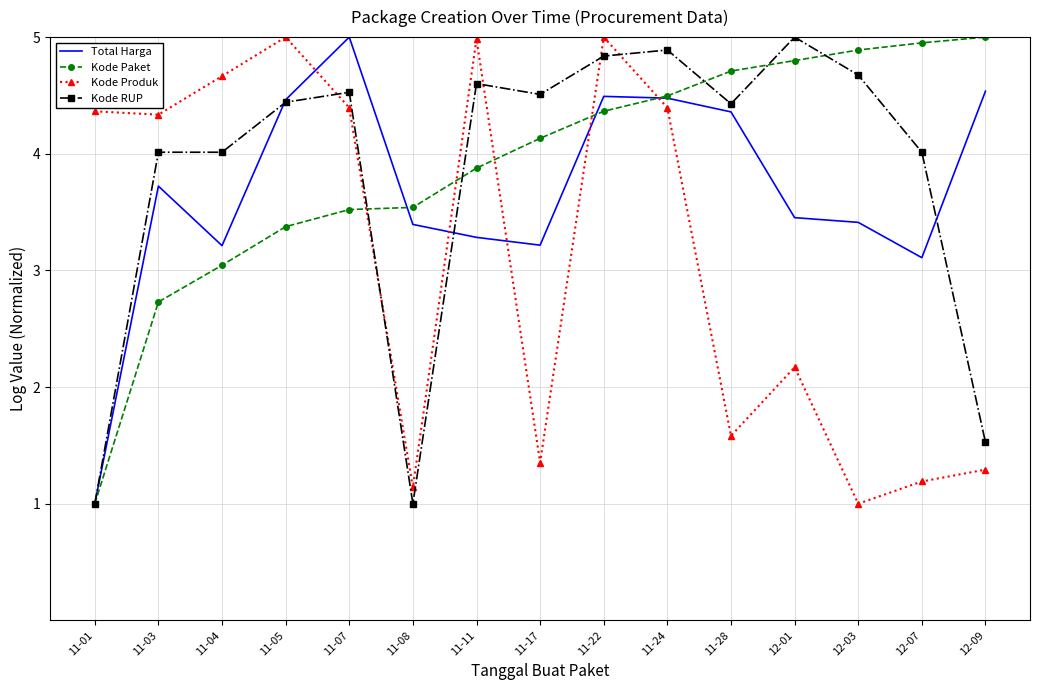

At which label does Total Harga reach its peak?

11-07